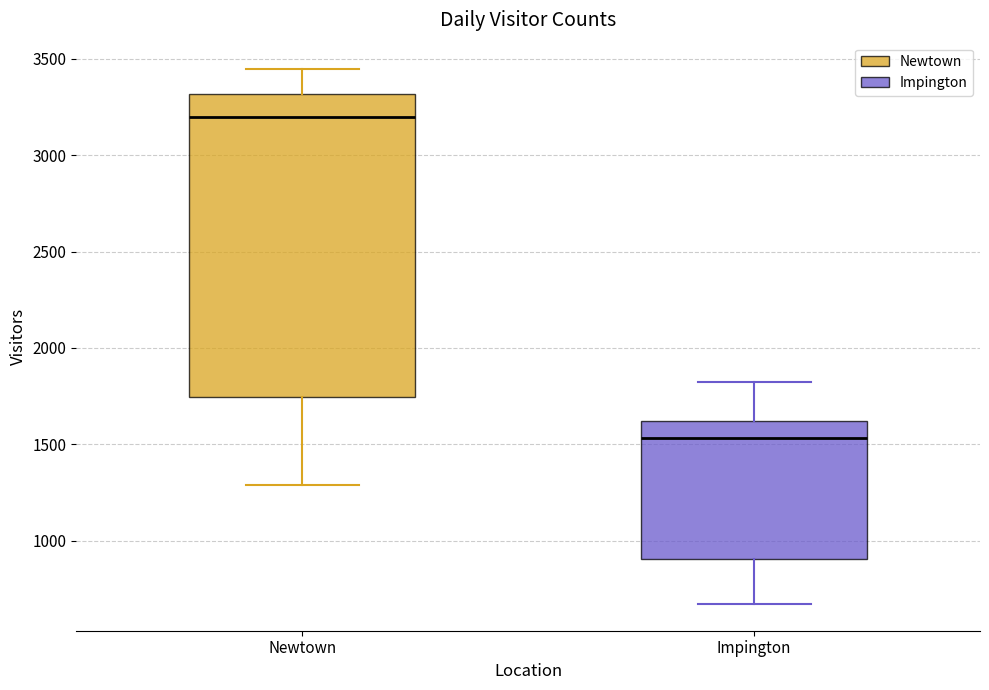

Which box's median line is the lowest?

Impington